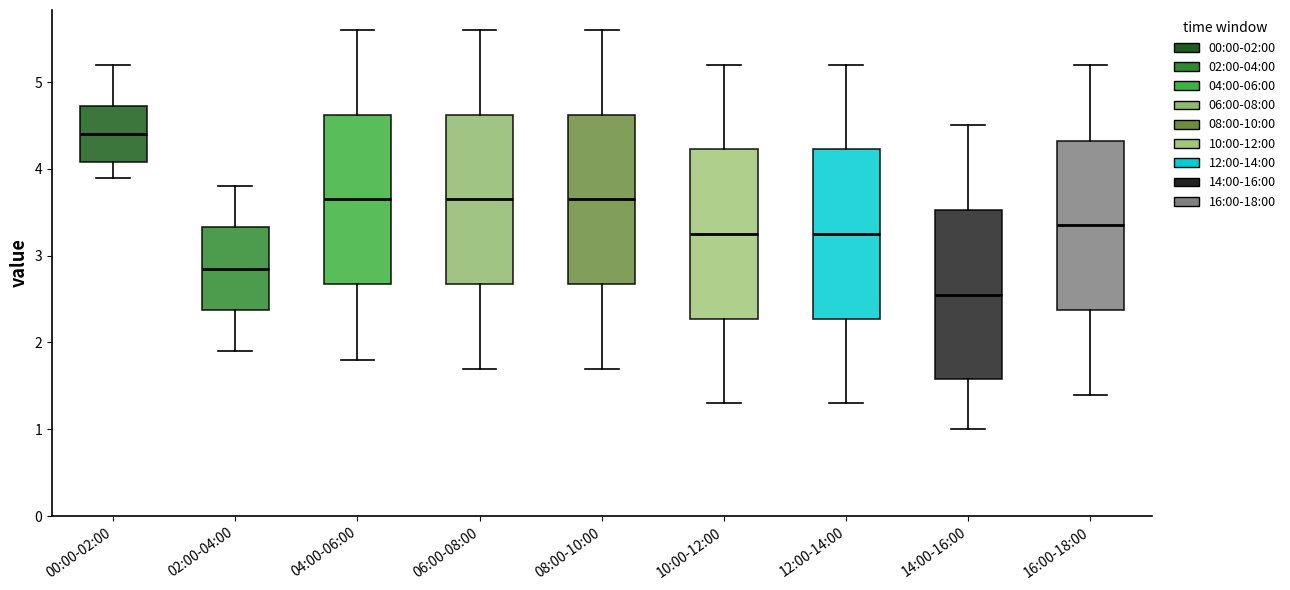

Which box has the highest median line?

00:00-02:00